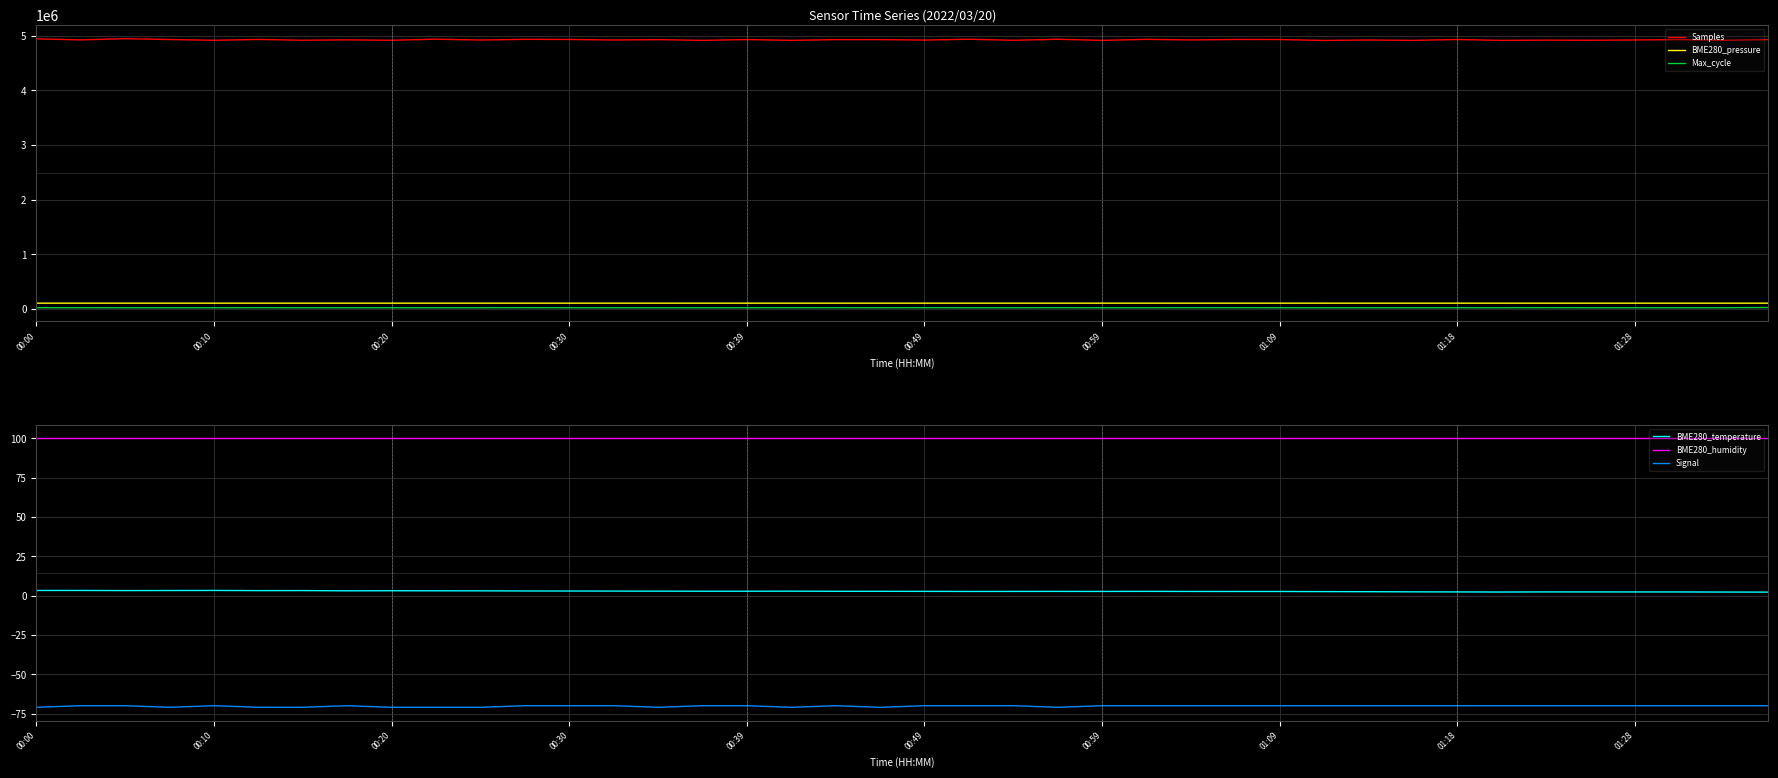

Which series changed the most between 14 and 15?

Samples